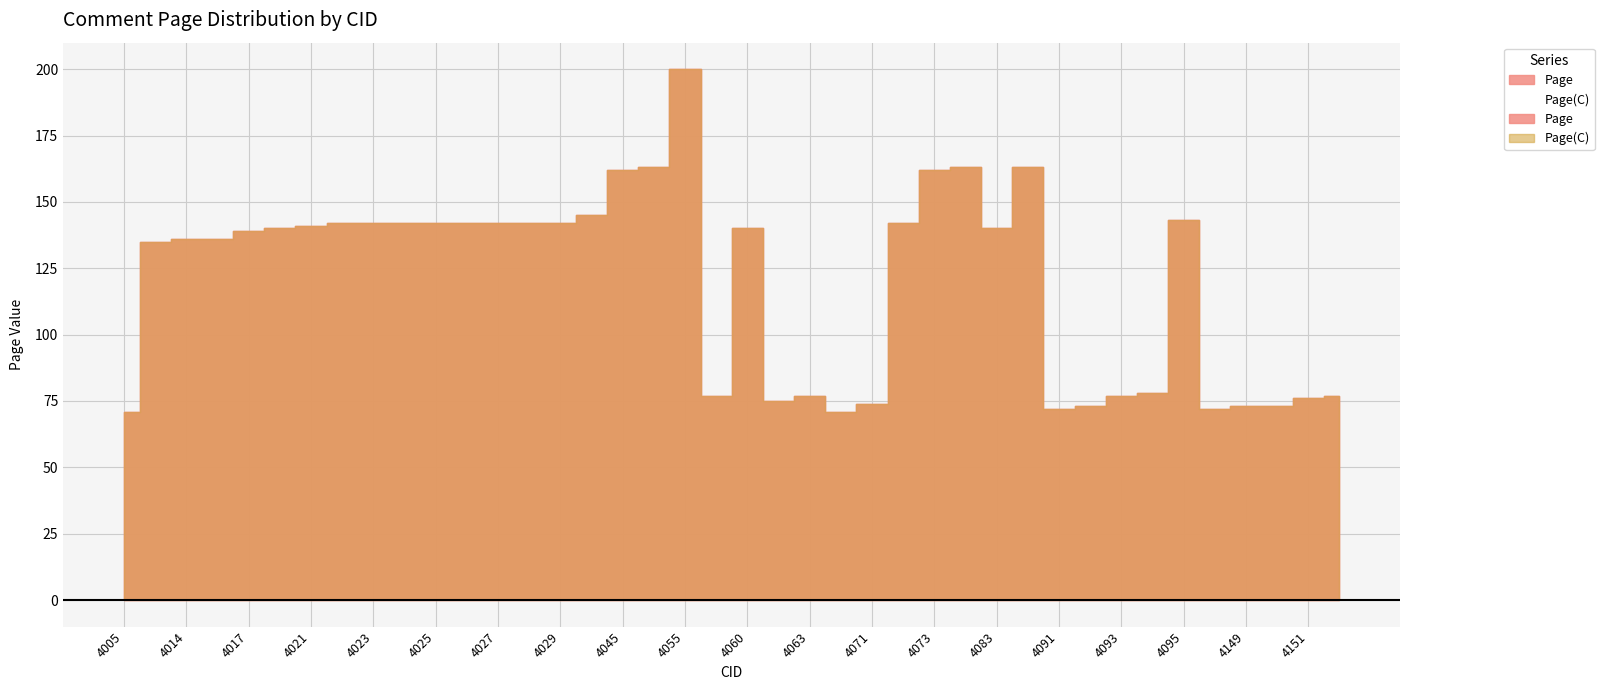

What is the sum of all Page values?

4802